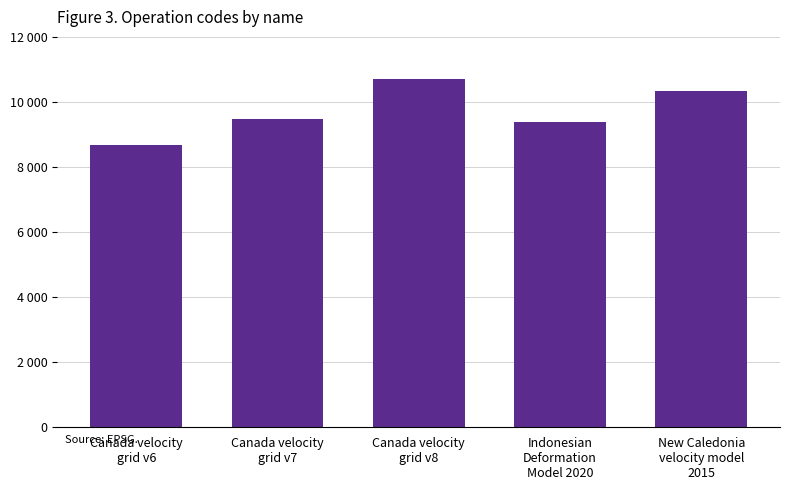

Where is the data nearest to the value 9691?

Canada velocity
grid v7